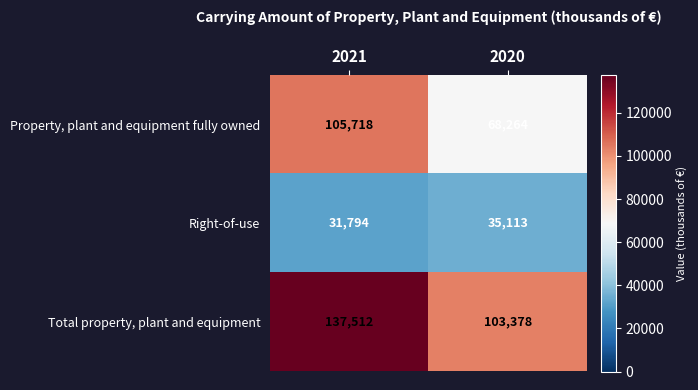

How many data points does each series have?

2